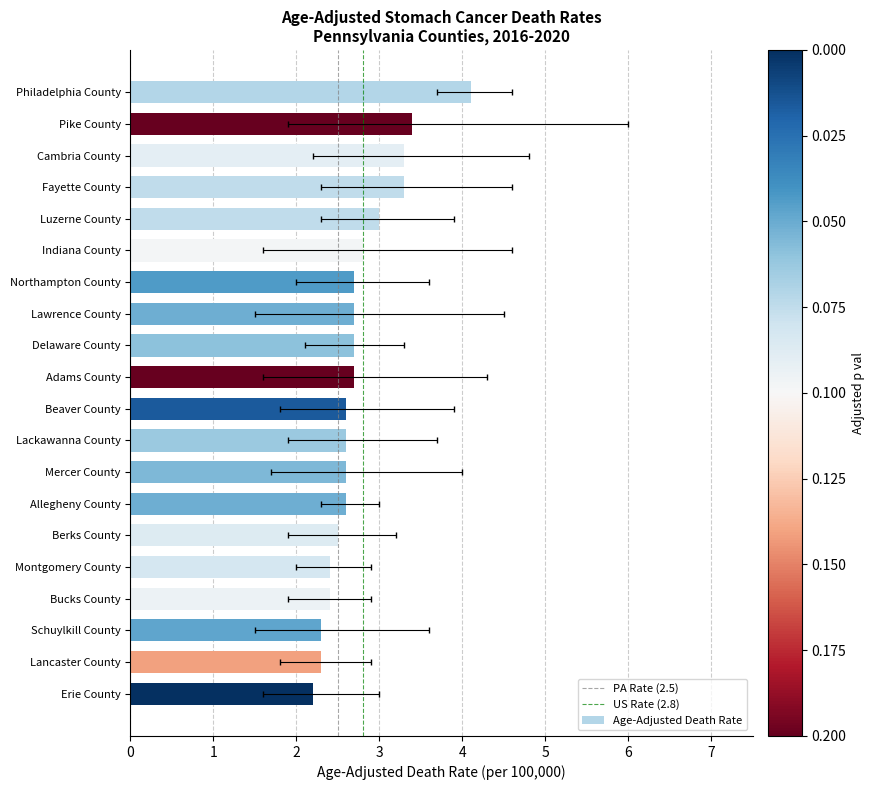

How many distinct data groups are displayed?

1